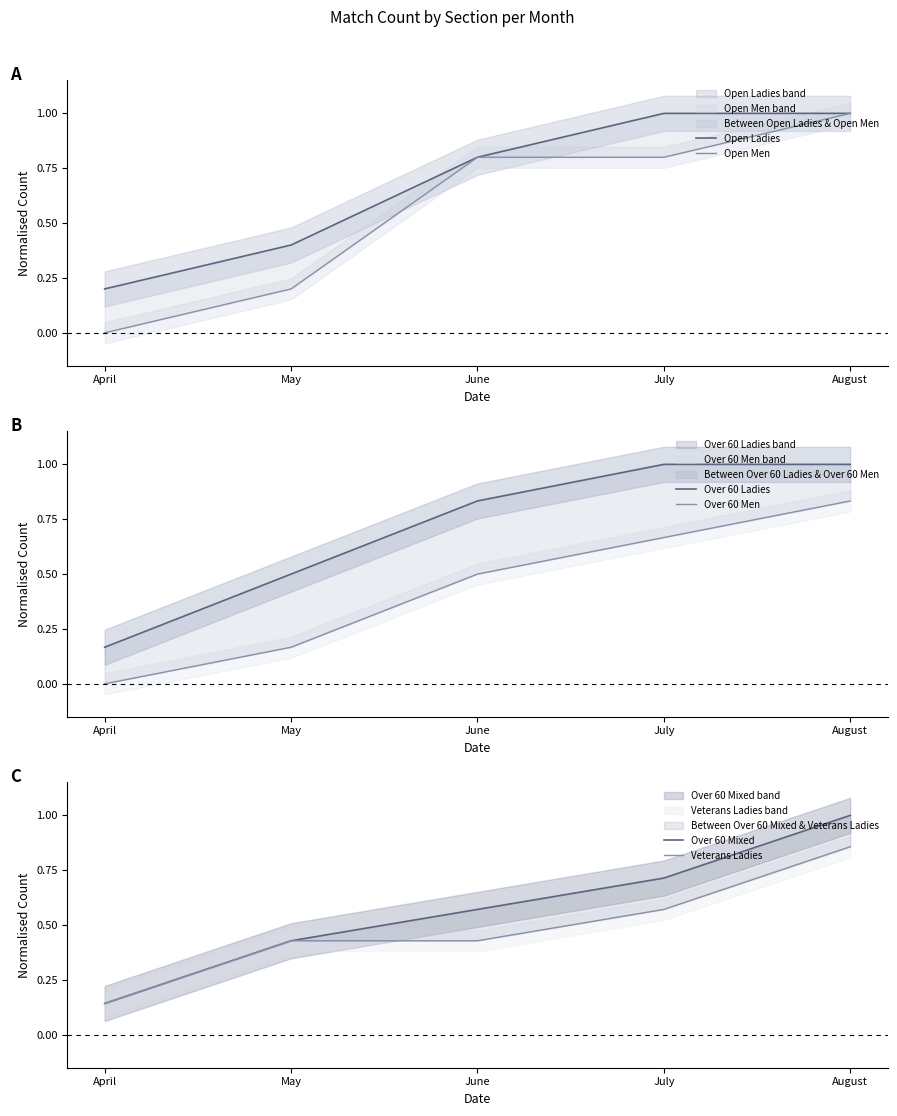

The Open Ladies series shows 0.4 at May. True or false?

True